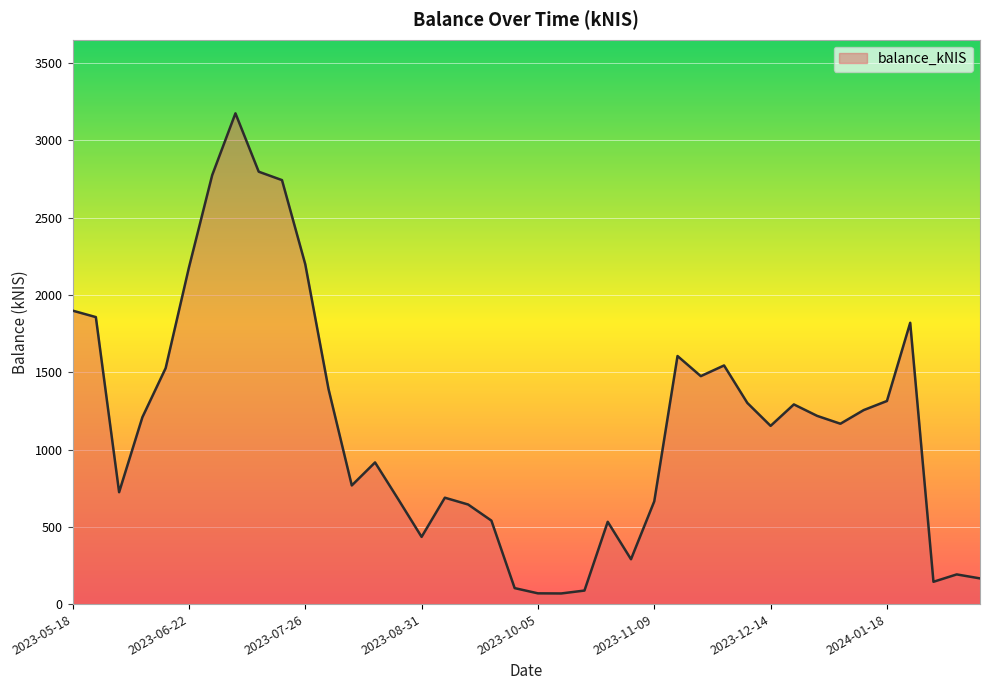

What is the smallest value displayed?

68.8